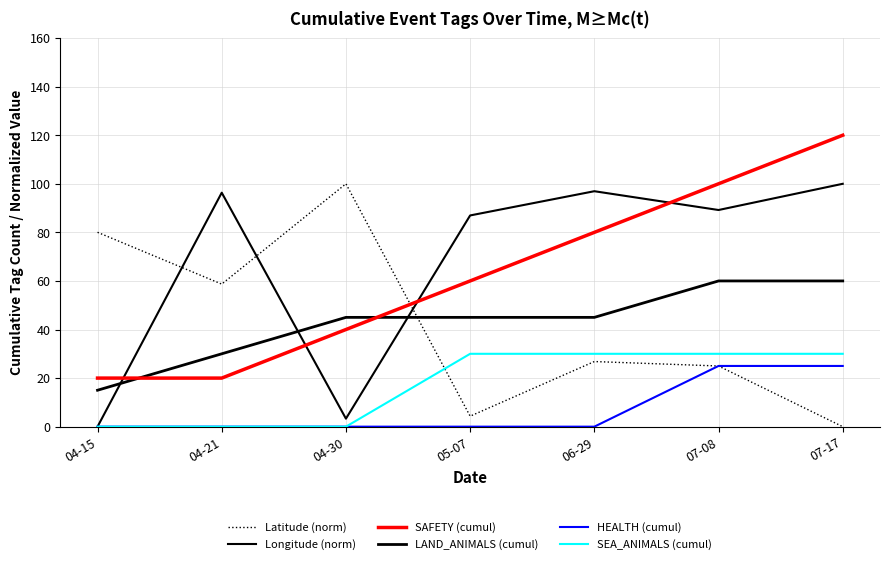

Does the chart display data point markers on the line(s)?

No